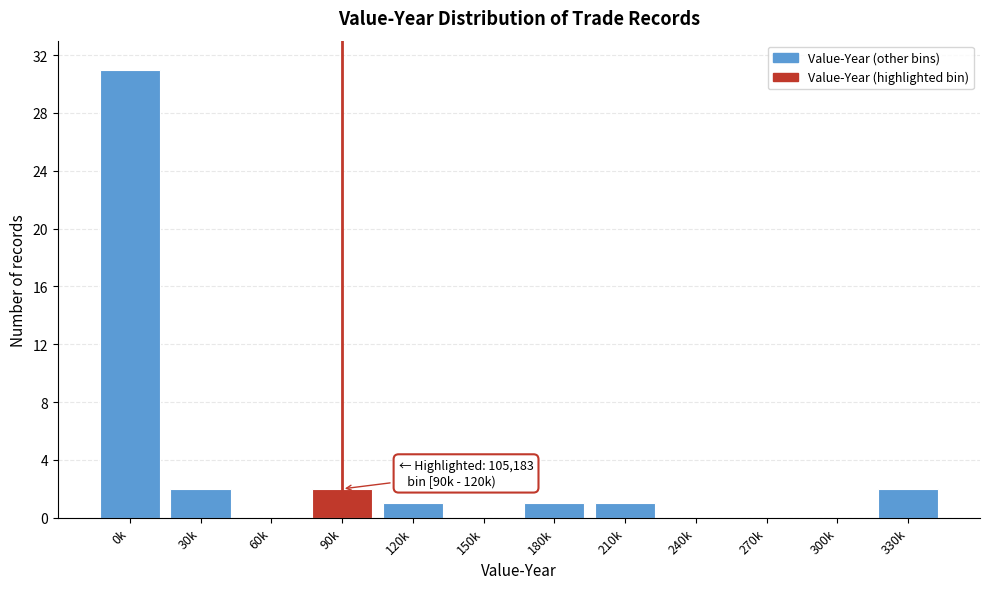

Reading left to right, transcribe all the data shown in this chart.

0k=31	30k=2	60k=0	90k=2	120k=1	150k=0	180k=1	210k=1	240k=0	270k=0	300k=0	330k=2